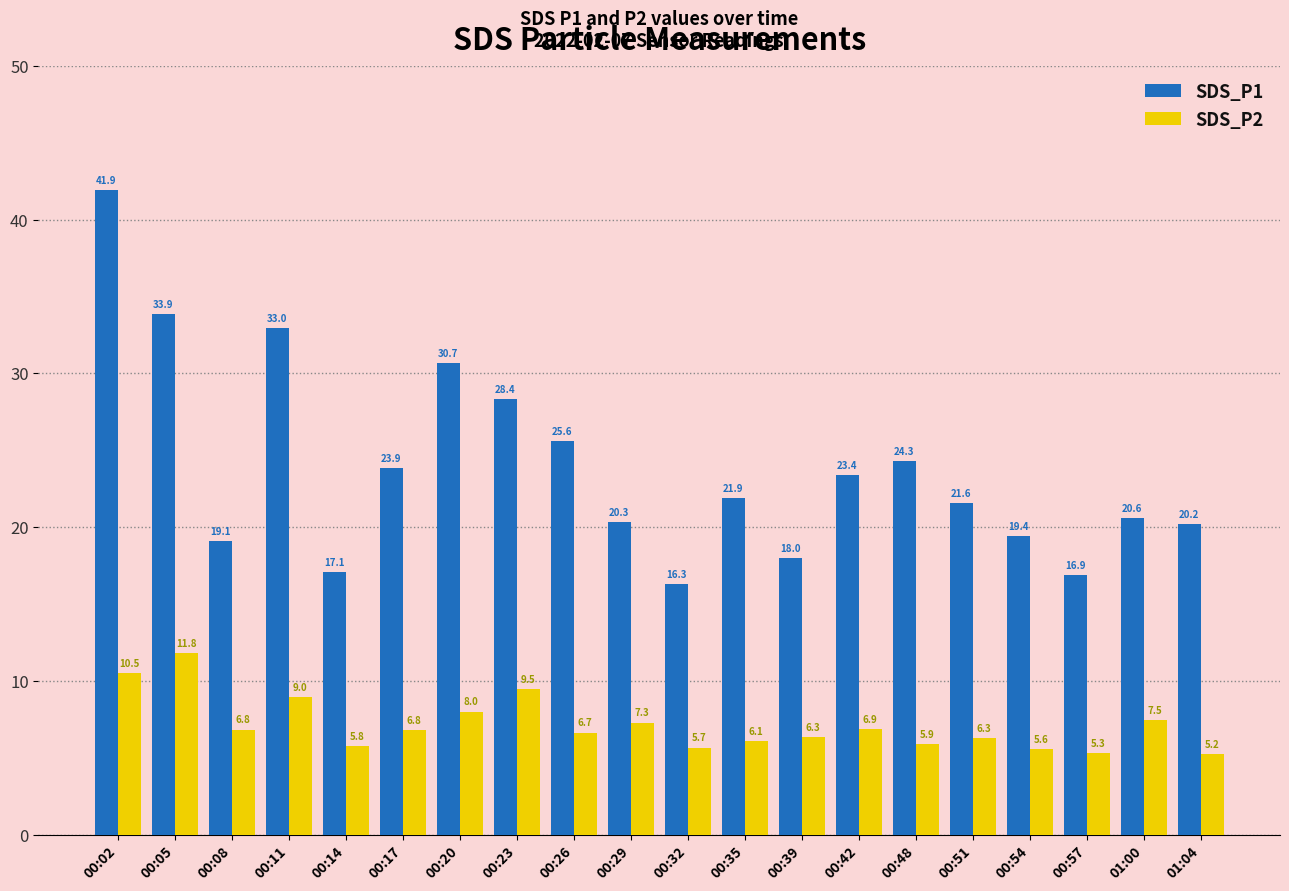

What is the greatest value displayed?

41.9